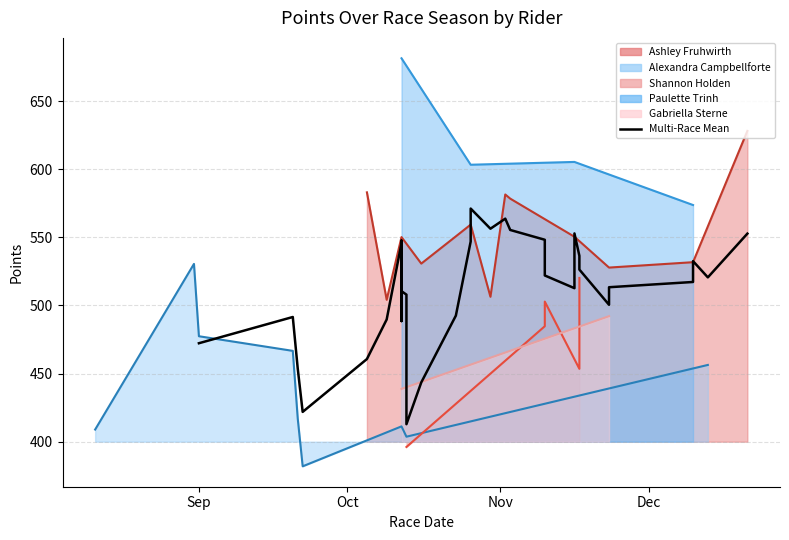

Does the chart have visible grid lines?

Yes